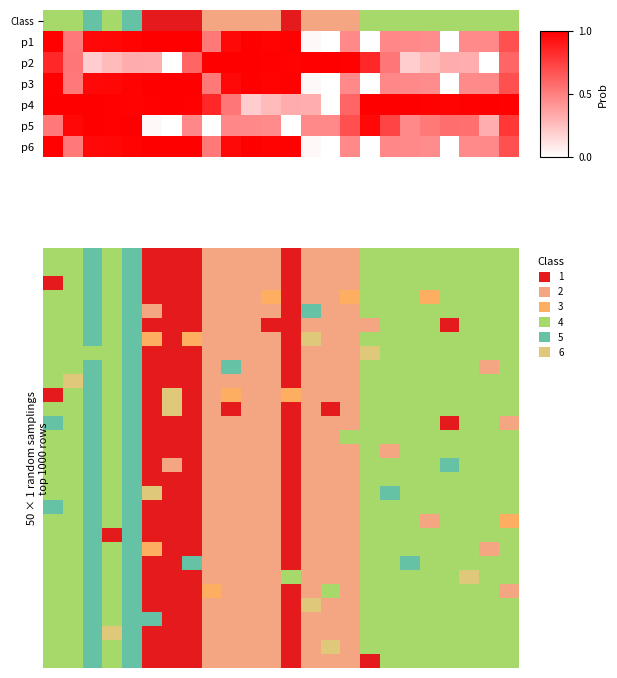

How many data points does each series have?

24